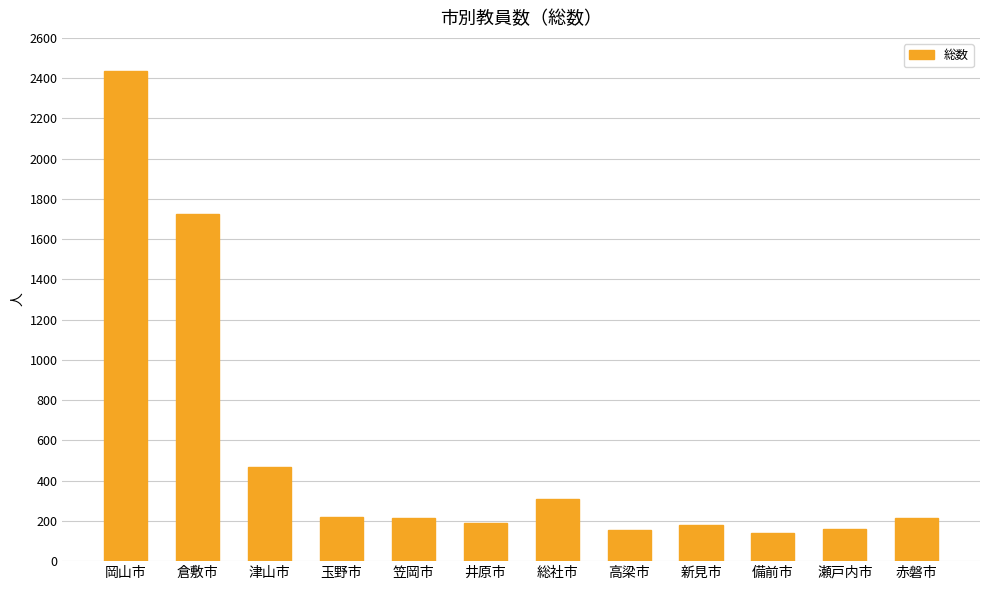

What is the label of the 6th bar from the right?

総社市